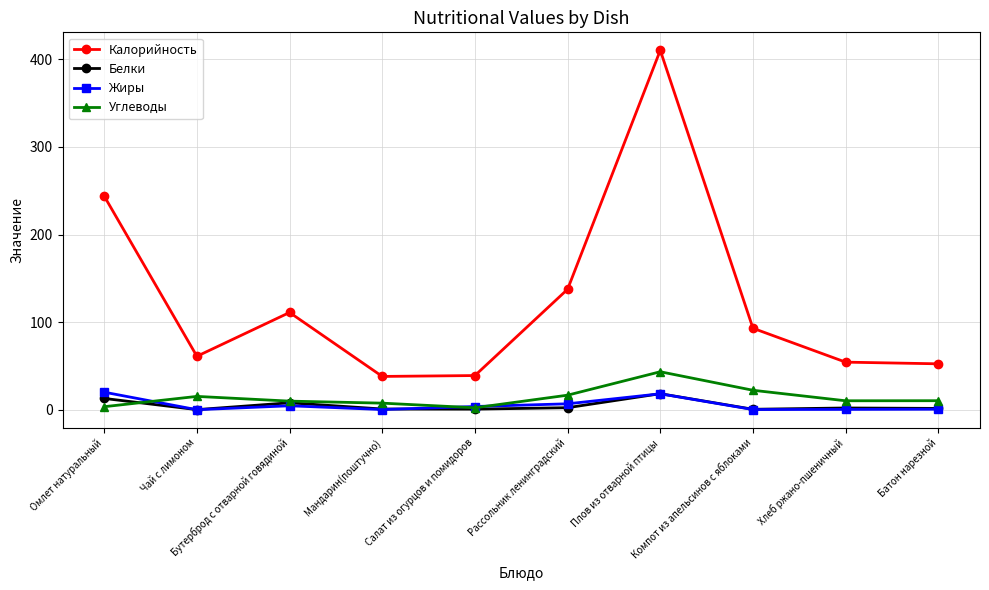

What is the greatest value displayed?

410.3